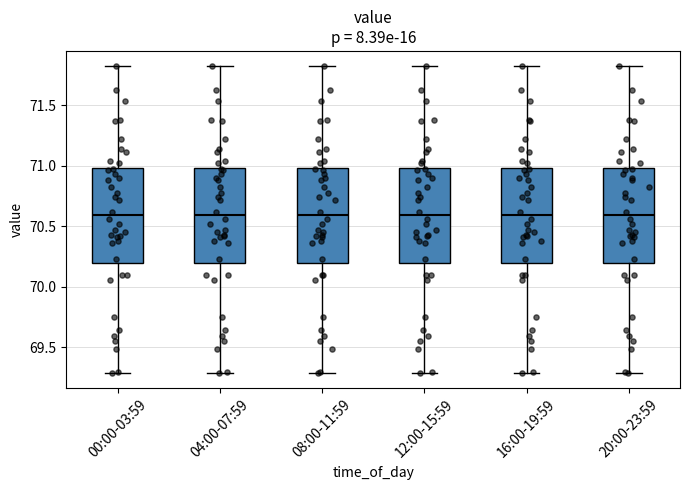

Where does the lower whisker of the box for 12:00-15:59 end on the y-axis? The values are not printed on the chart, so give them approximately, as read against the axis.

69.3